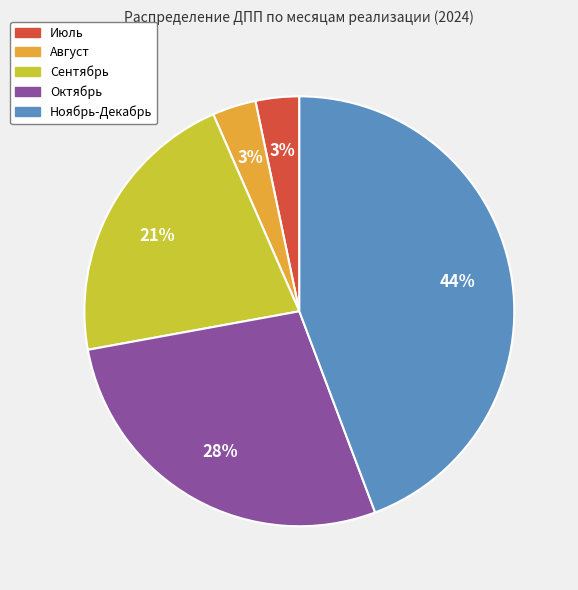

What is the largest slice in the pie chart?

Ноябрь-Декабрь